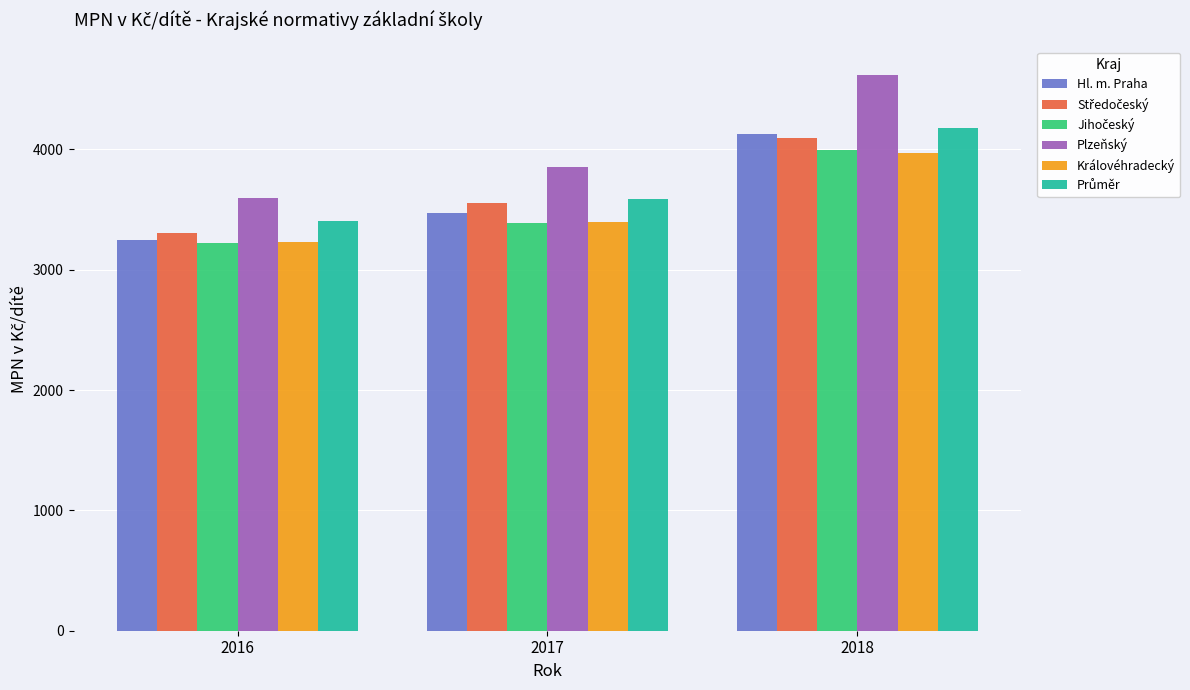

Where is Hl. m. Praha nearest to the value 3686?

2017